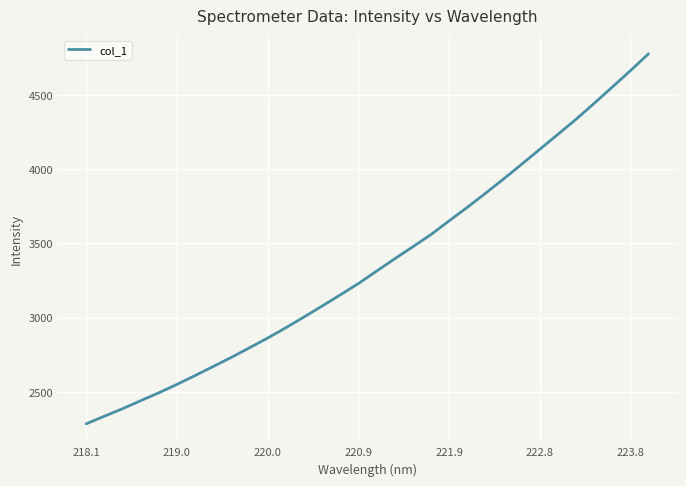

What is the difference between the maximum and minimum values?

2491.5